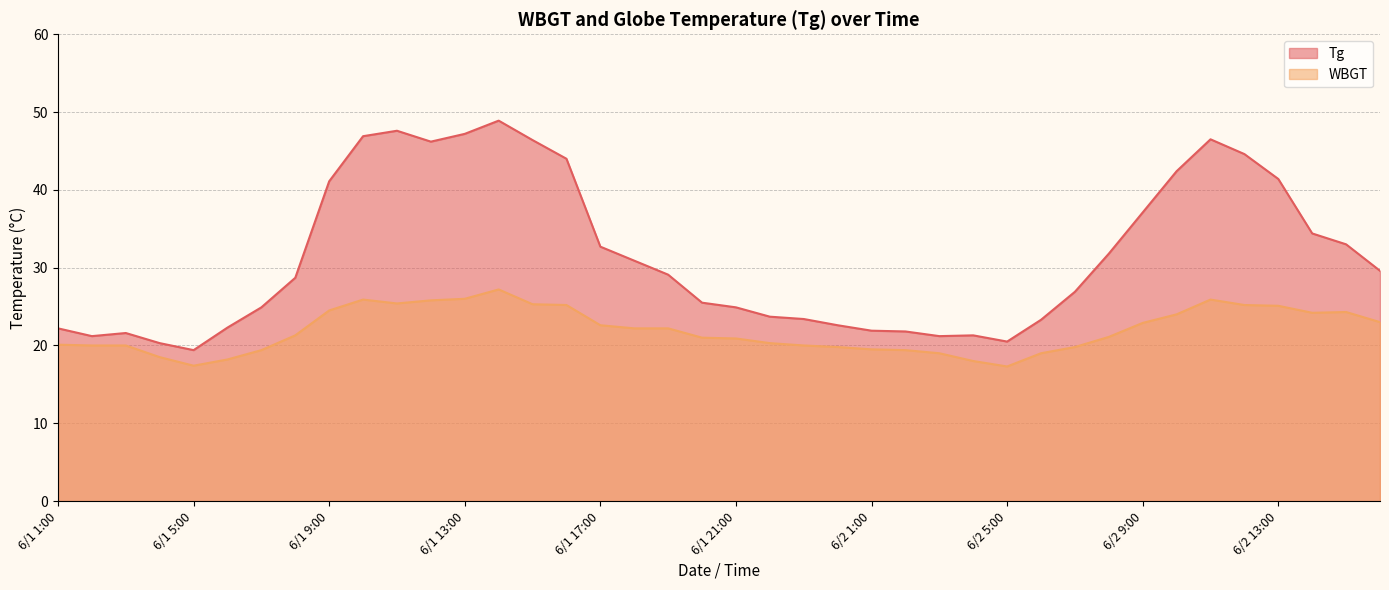

What is the minimum value shown in the chart?

17.3